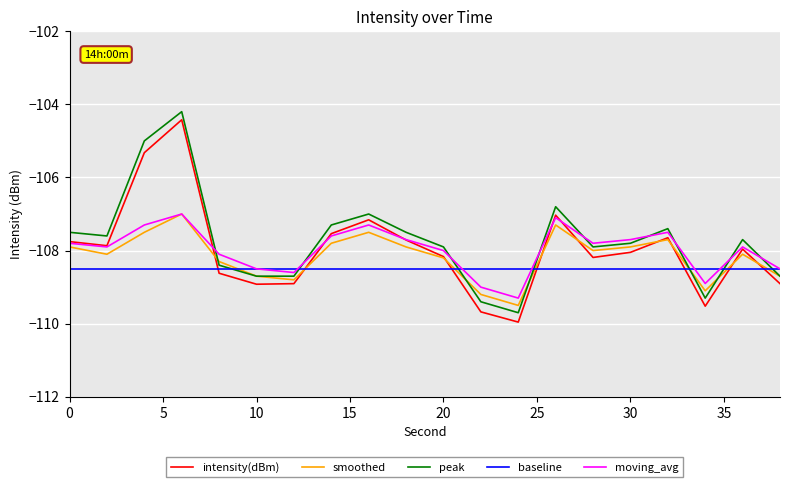

What is the minimum value shown in the chart?

-110.0